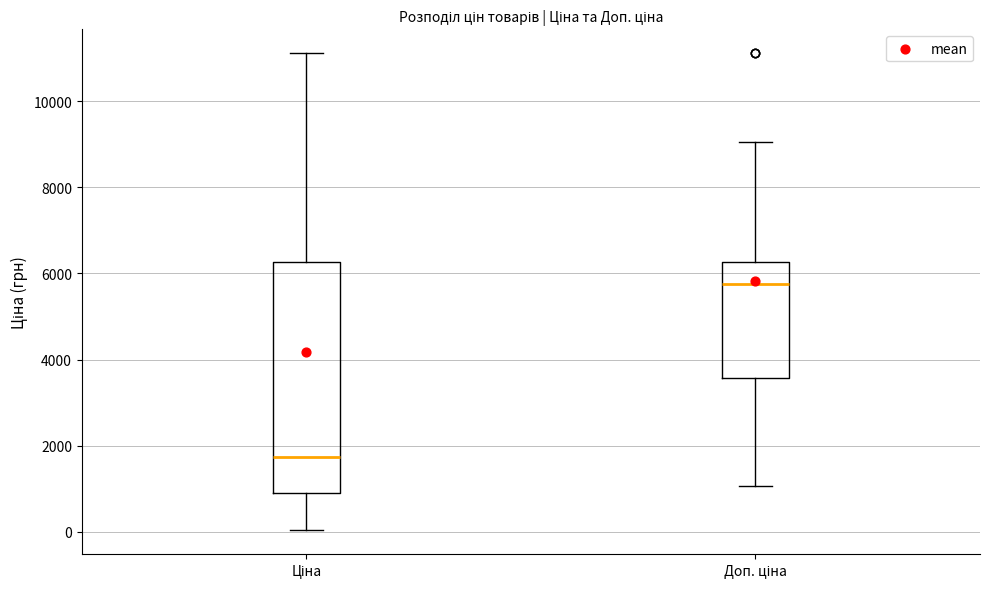

Comparing the boxes themselves (not the whiskers), which one is the tallest?

Ціна